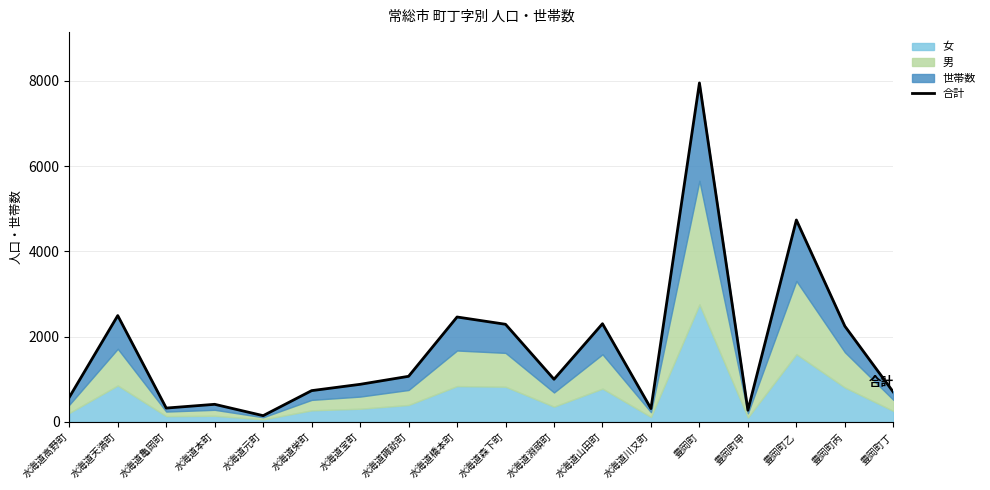

Where does the data first go above 999?

水海道天満町